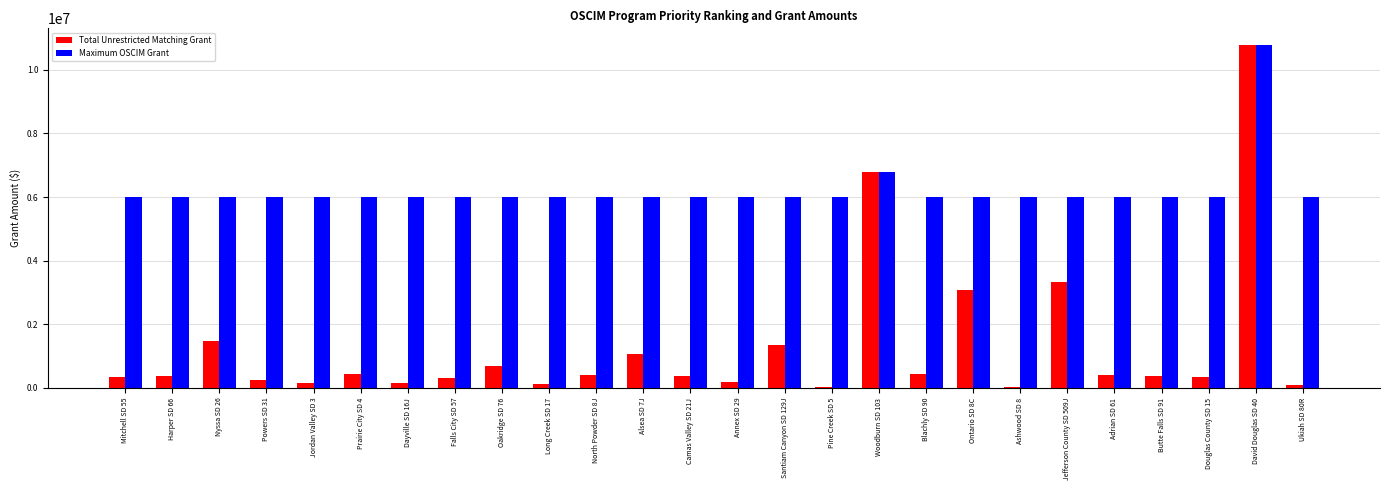

What is the maximum value shown in the chart?

10763270